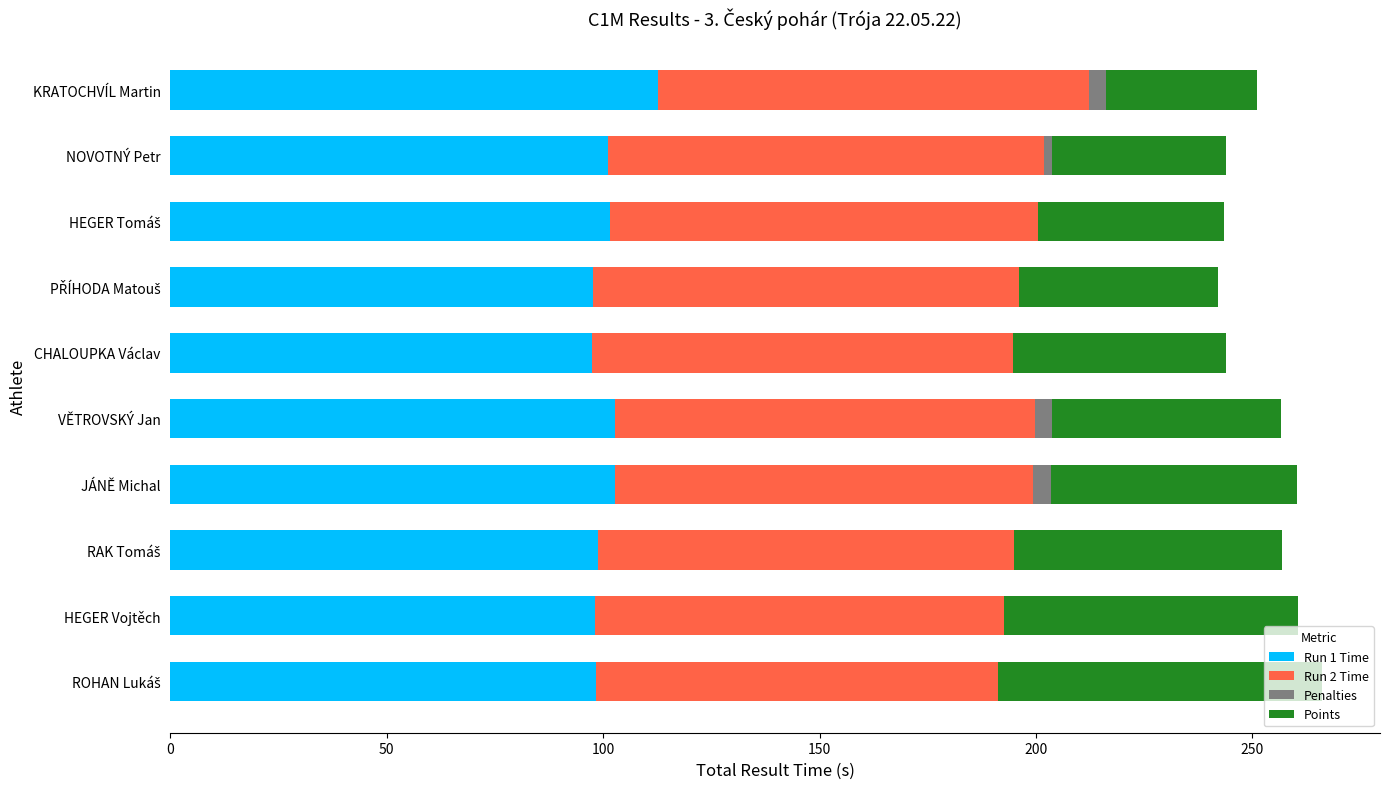

What is the total value across all series at HEGER Vojtěch?

260.5